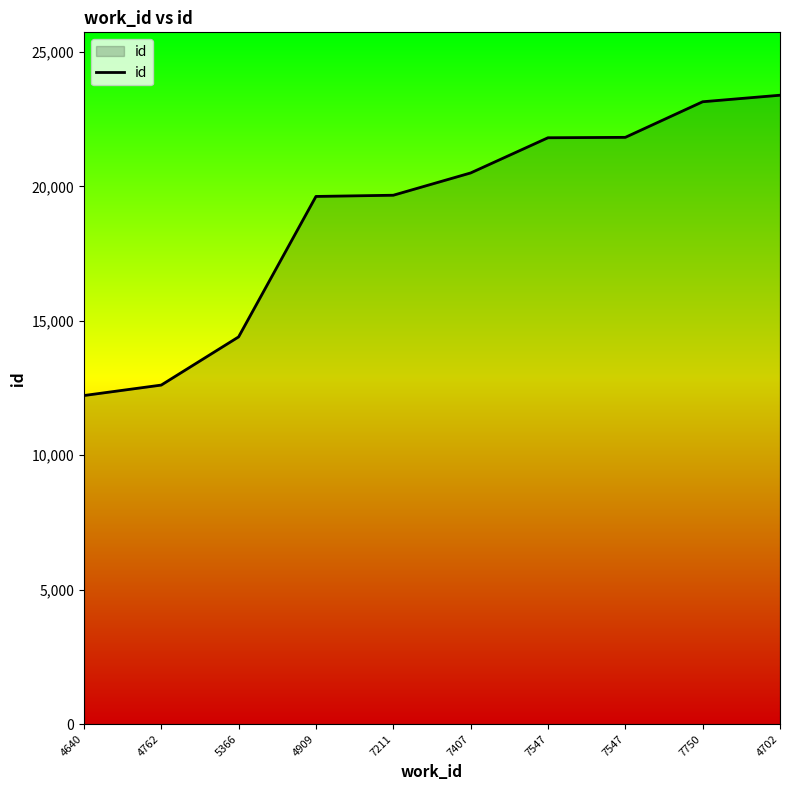

What is the value of the 8th point from the left?

21807